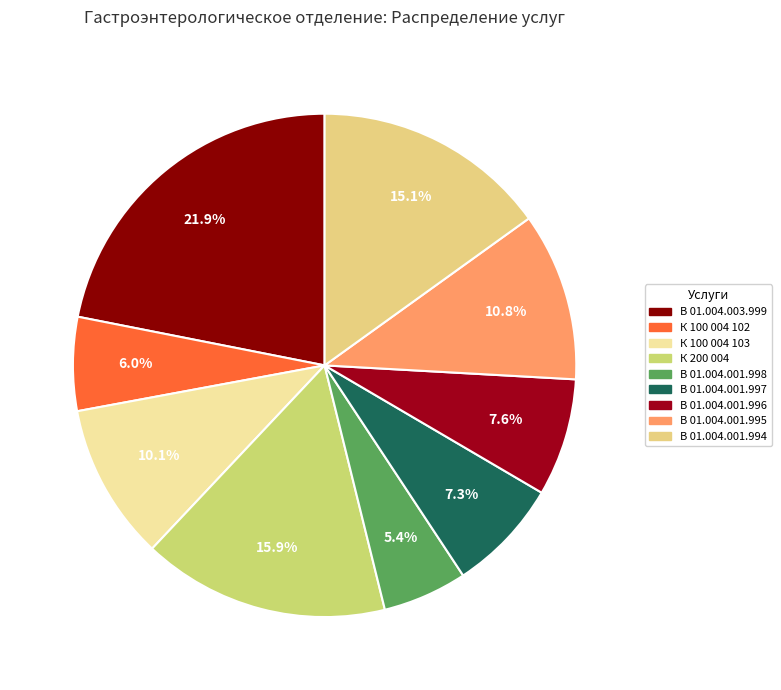

Approximately how many times larger is the value at В 01.004.001.998 compared to К 200 004?

0.3